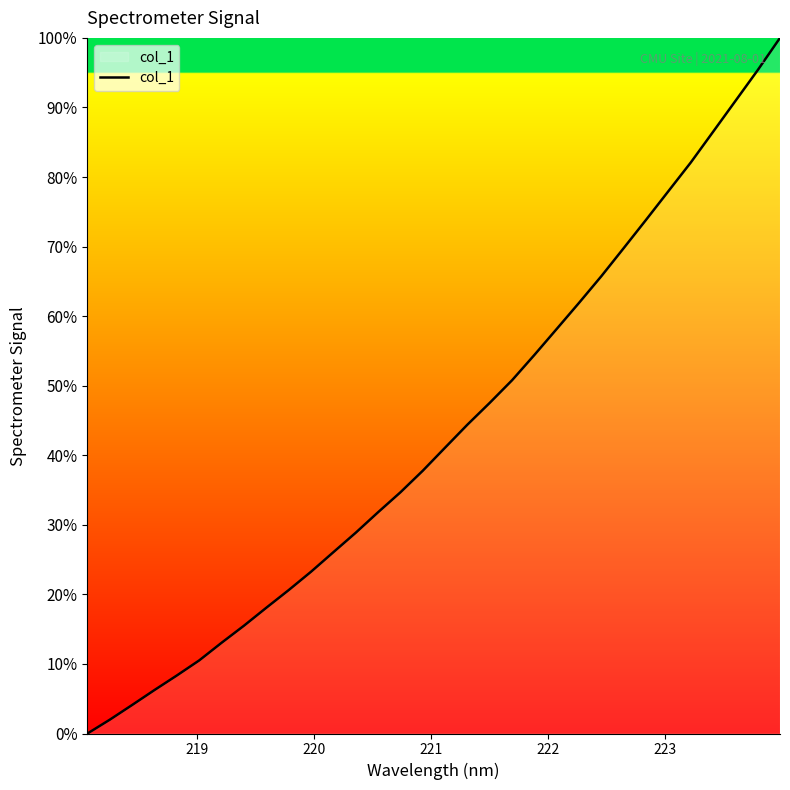

What is the difference between the maximum and minimum values?

100.0